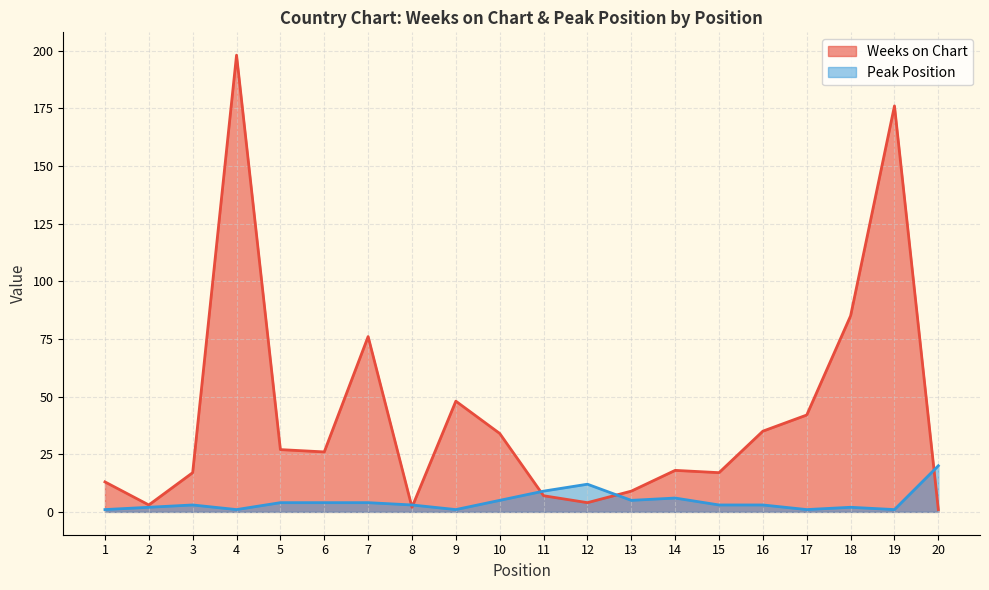

Which series has the largest range (max minus min)?

Weeks on Chart